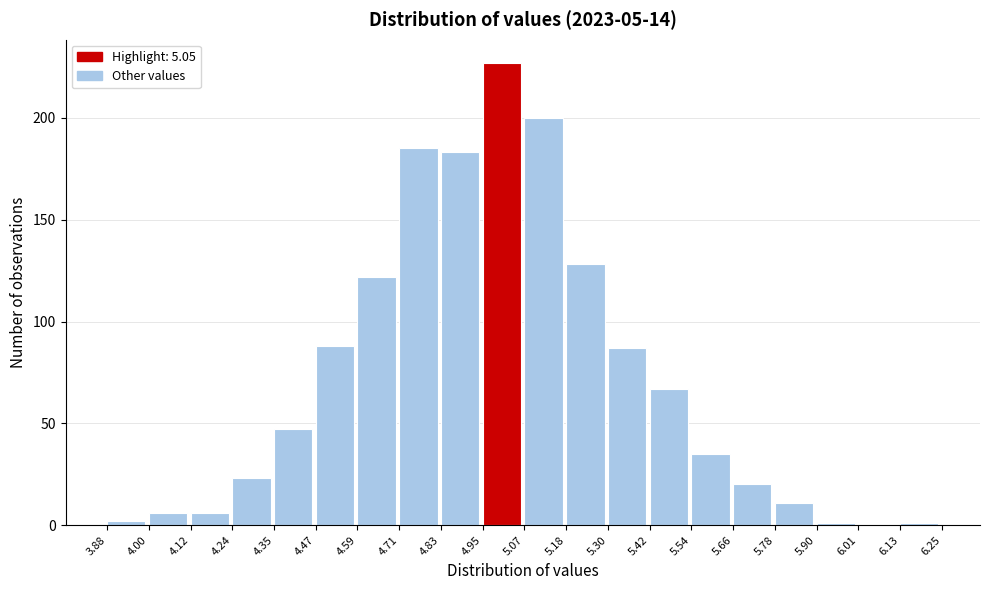

Reading left to right, transcribe this chart: for each bar, give the range it covers on the x-axis and its height. The values are not printed on the chart, so give them approximately, as read against the axis.

3.88 to 4.00: under 5
4.00 to 4.12: 5
4.12 to 4.24: 5
4.24 to 4.35: 25
4.35 to 4.47: 45
4.47 to 4.59: 90
4.59 to 4.71: 120
4.71 to 4.83: 185
4.83 to 4.95: 185
4.95 to 5.07: 225
5.07 to 5.18: 200
5.18 to 5.30: 130
5.30 to 5.42: 85
5.42 to 5.54: 65
5.54 to 5.66: 35
5.66 to 5.78: 20
5.78 to 5.90: 10
5.90 to 6.01: under 5
6.01 to 6.13: 0
6.13 to 6.25: under 5